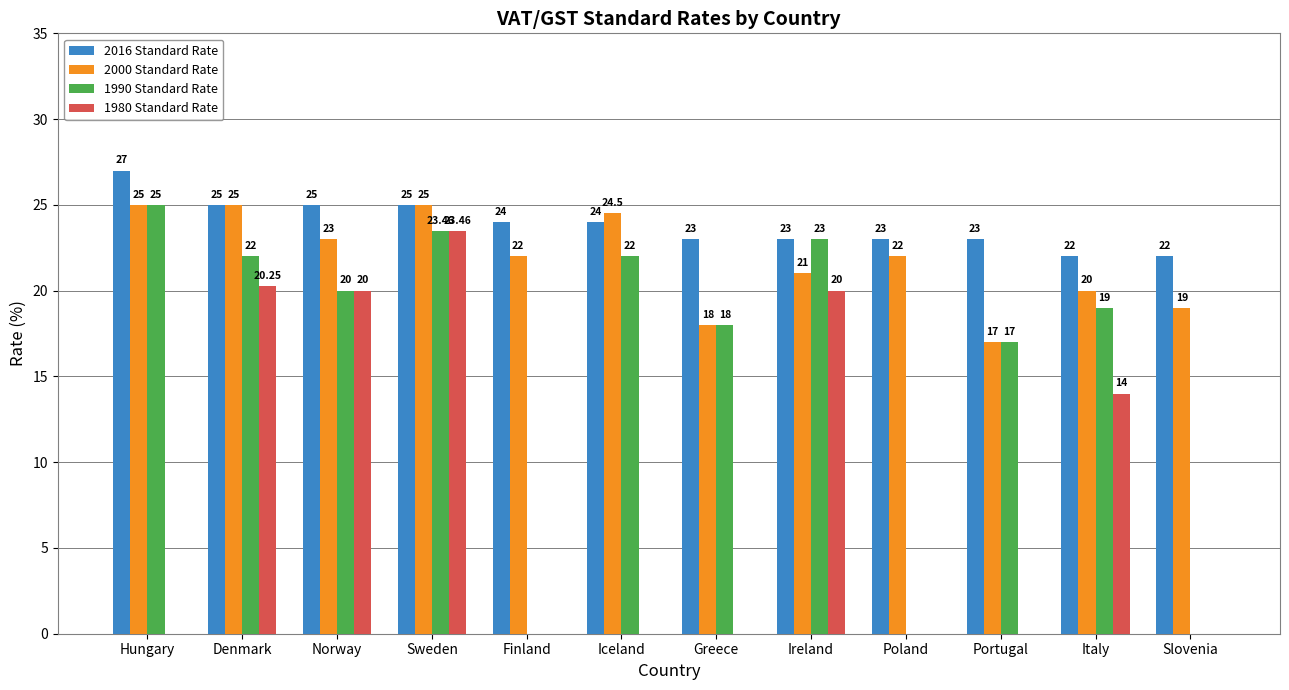

True or false: 2000 Standard Rate has a value of 20.0 at Italy.

True